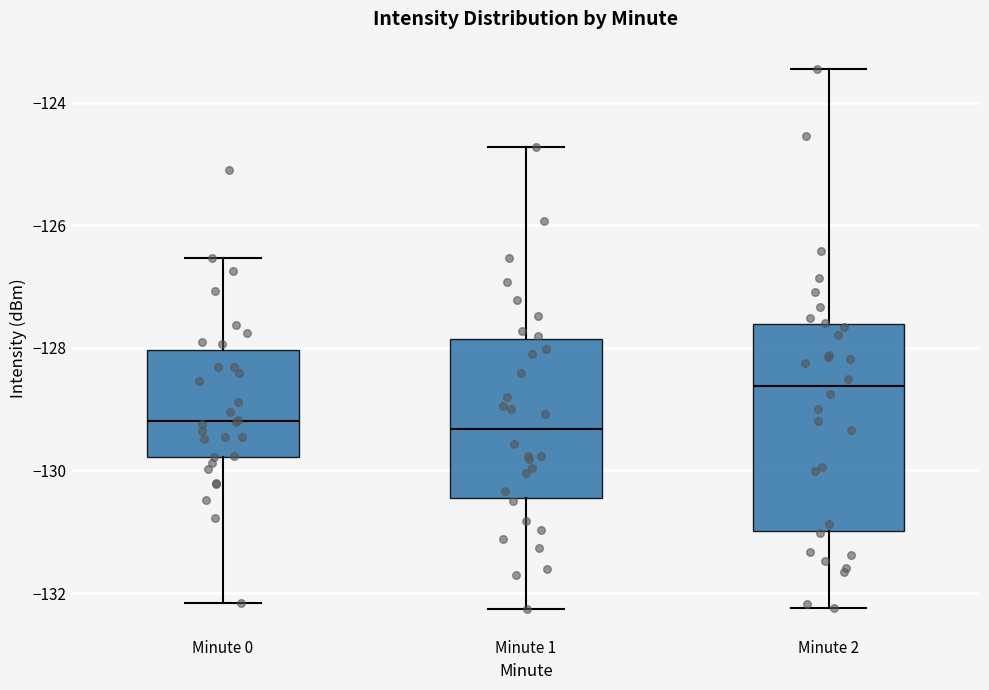

Which box is the tallest, from its lower edge to its upper edge?

Minute 2